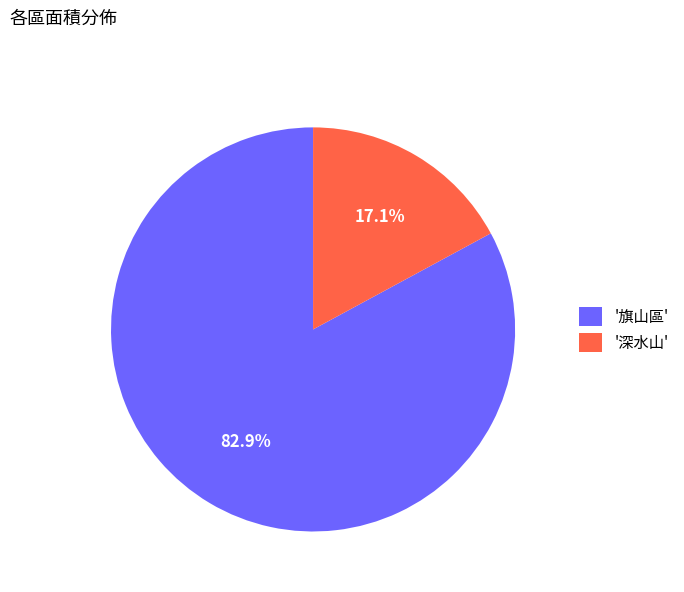

Which slice is the smallest?

'深水山'